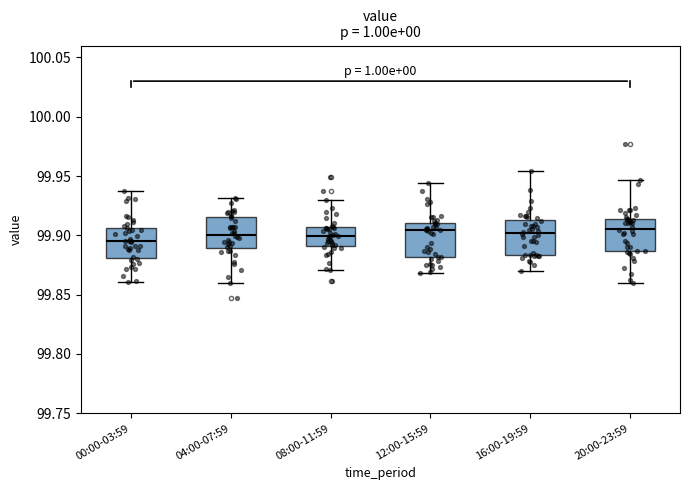

Reading left to right, transcribe this box plot: for each box, give where its median line is, the range the box spans, and where its two whiskers end, as read against the y-axis. The values are not printed on the chart, so give them approximately, as read against the axis.

00:00-03:59: median 99.895, box 99.880 to 99.905, whiskers 99.860 to 99.935
04:00-07:59: median 99.900, box 99.890 to 99.915, whiskers 99.860 to 99.930
08:00-11:59: median 99.900, box 99.890 to 99.905, whiskers 99.870 to 99.930
12:00-15:59: median 99.905, box 99.880 to 99.910, whiskers 99.870 to 99.945
16:00-19:59: median 99.900, box 99.885 to 99.915, whiskers 99.870 to 99.955
20:00-23:59: median 99.905, box 99.885 to 99.915, whiskers 99.860 to 99.945